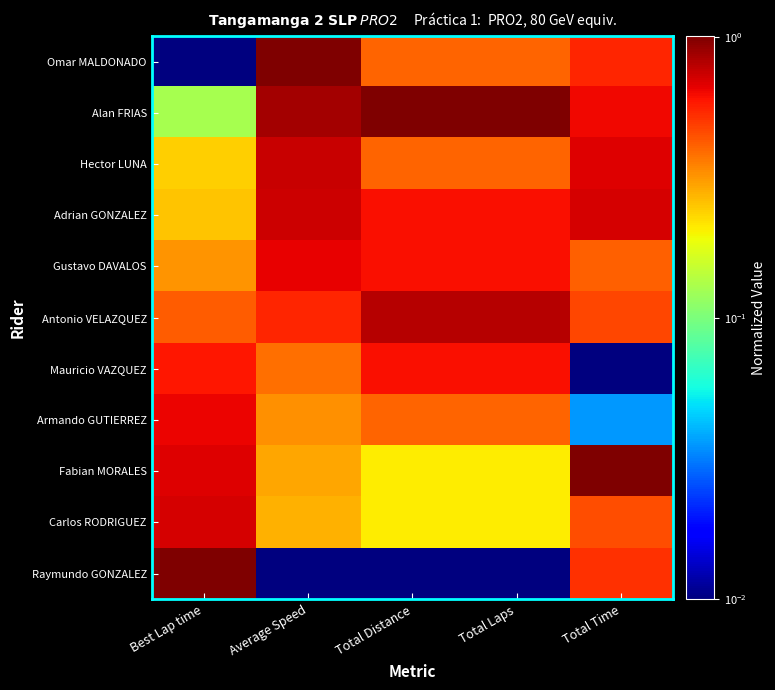

At how many categories does at least one series exceed 0?

5